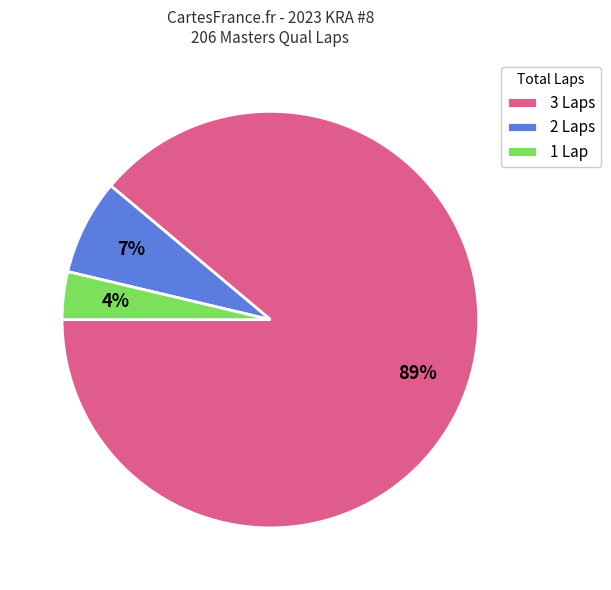

To the nearest percent, what portion does 1 Lap represent?

4%